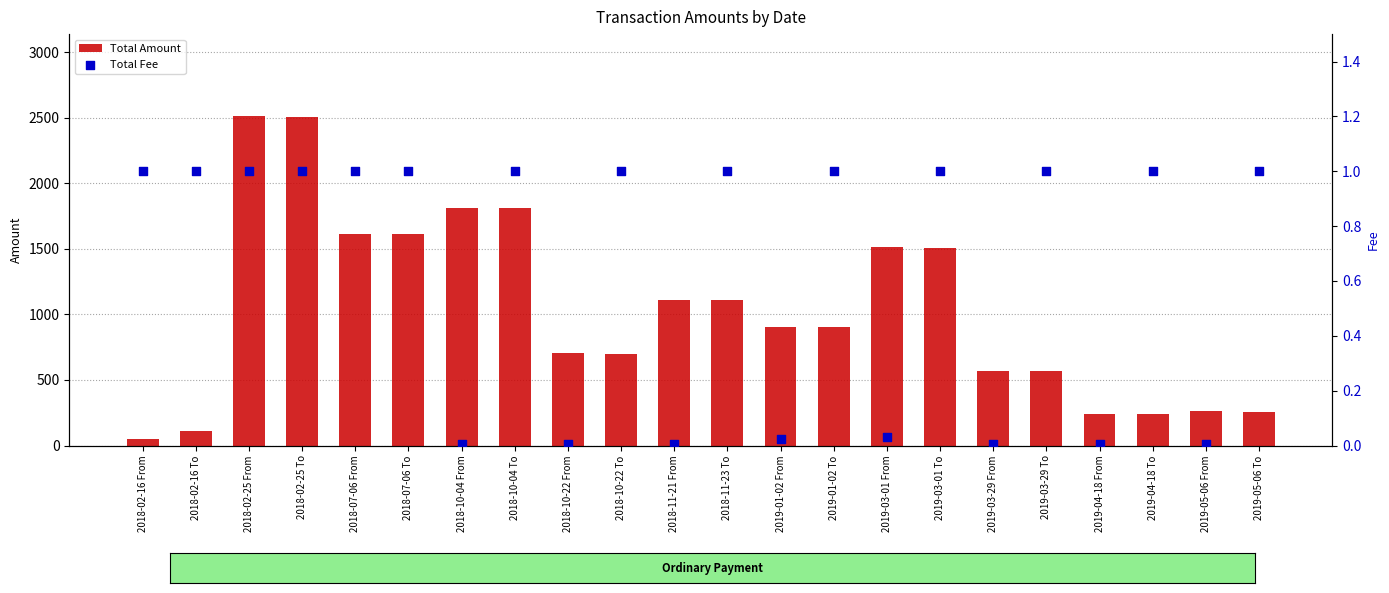

Is the value of Total Amount at 2018-02-16 To greater than the value of Total Fee at 2018-02-16 To?

Yes